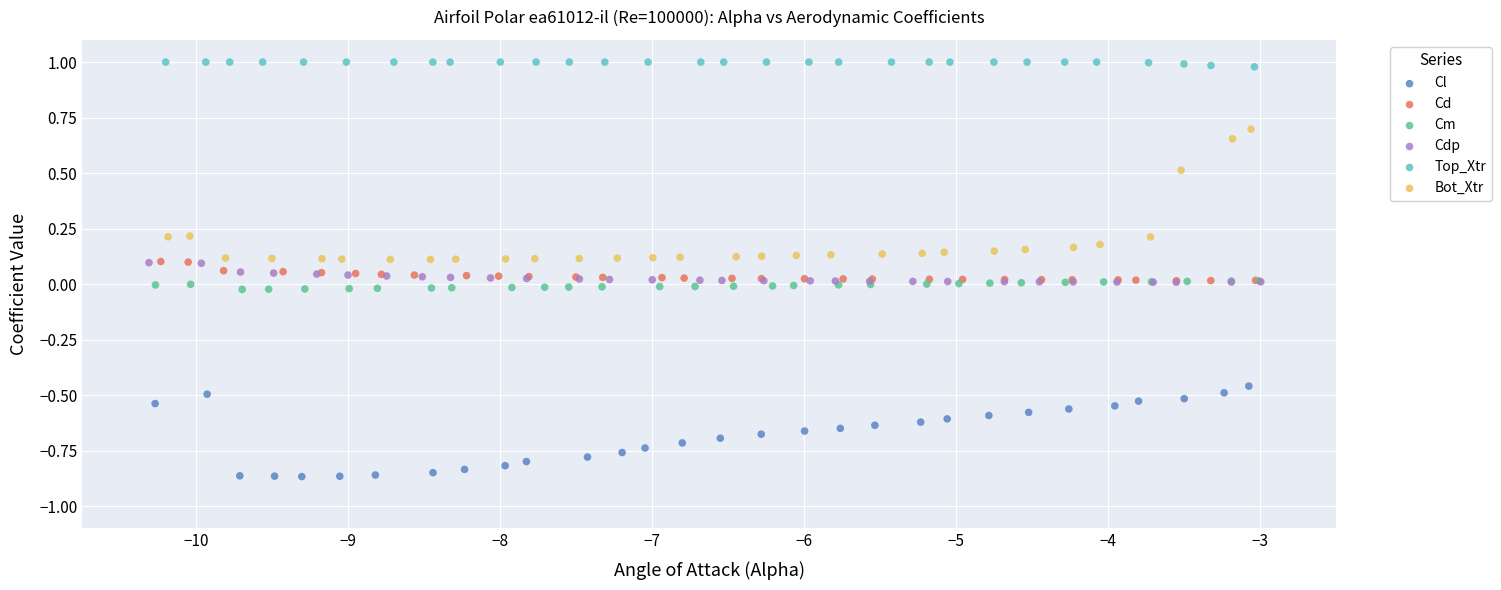

Which series contains the lowest Y value?

Cl